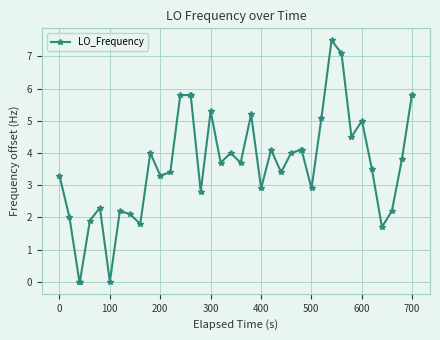

What is the value of the 22nd point from the left?

5.2